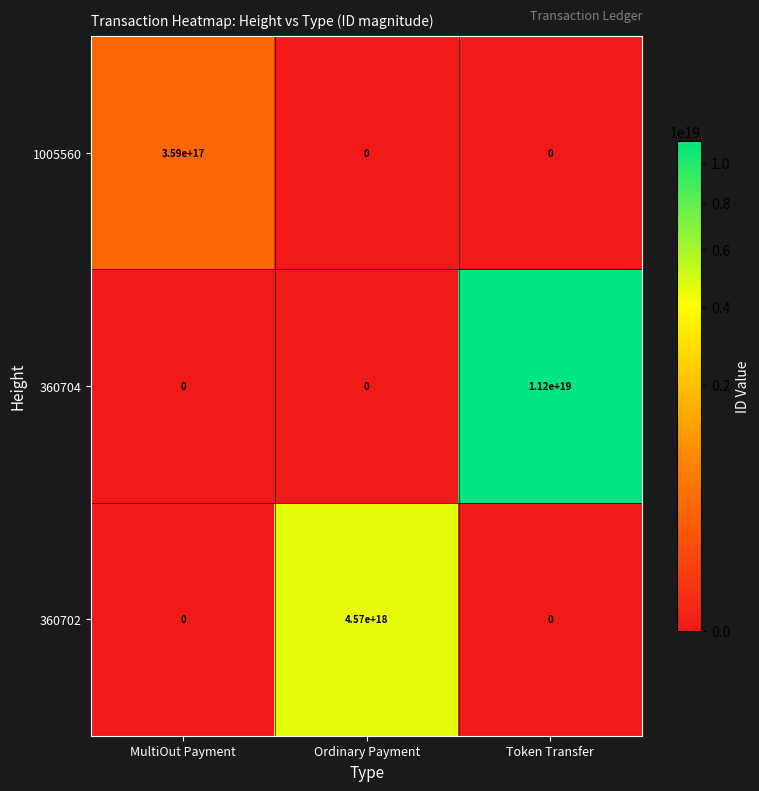

Count the 360702 values in the range 0 to 4570000000000000000.

3